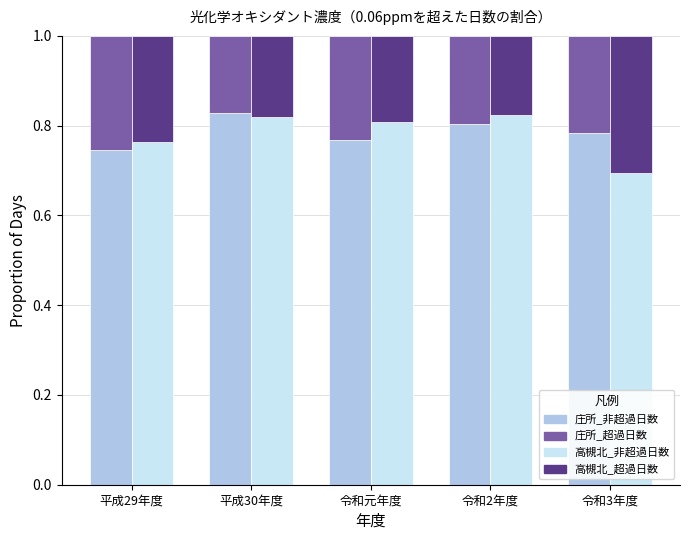

Which series has the largest range (max minus min)?

高槻北_非超過日数